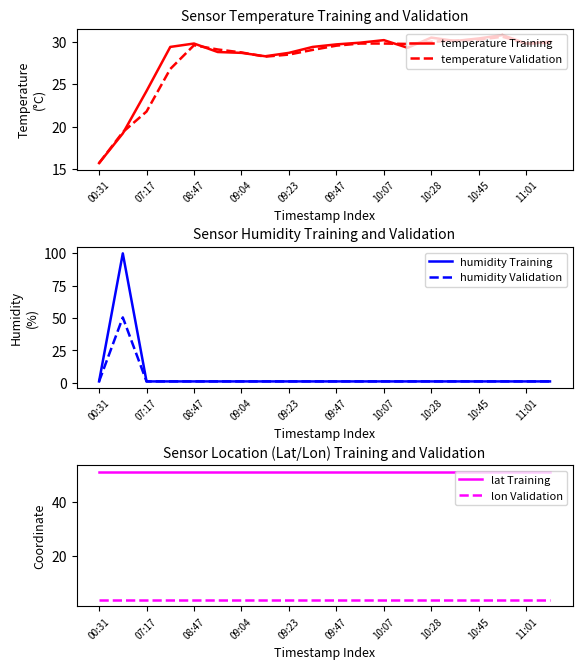

What is the average value of the temperature Training series?

28.1